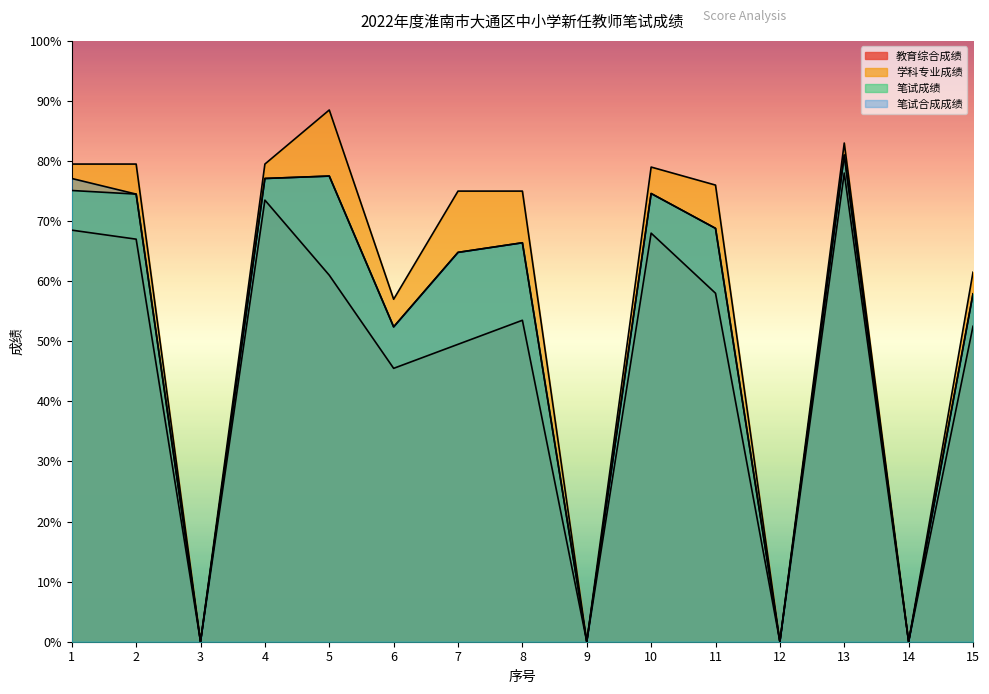

What is the value of the 教育综合成绩 point at the 7th from the left?

49.5